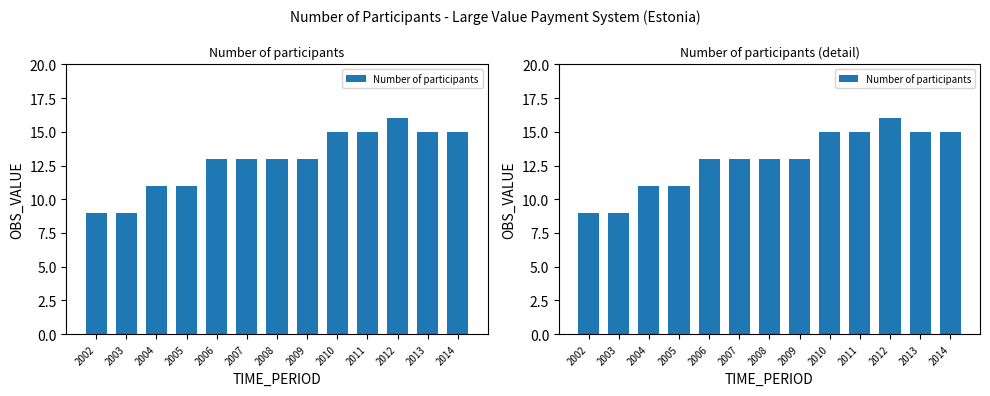

Count the values in the range 11 to 15.

10